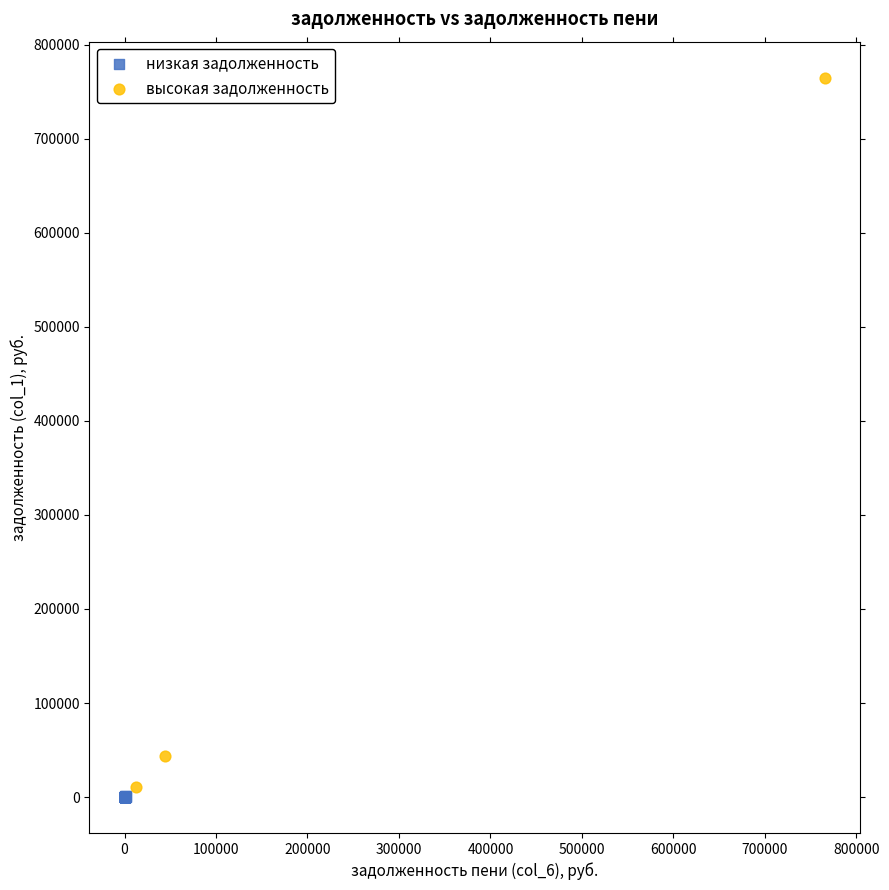

Which series reaches the maximum Y coordinate?

высокая задолженность